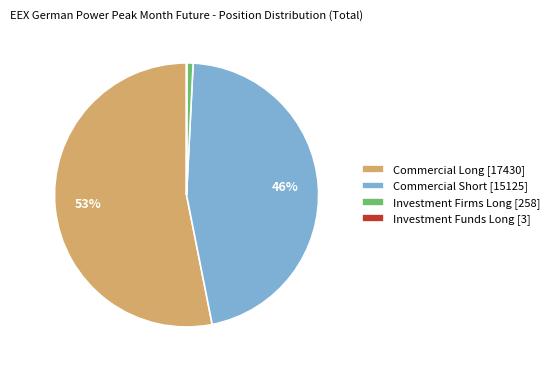

Do Investment Firms Long [258] and Commercial Short [15125] together represent more than half of the pie?

No